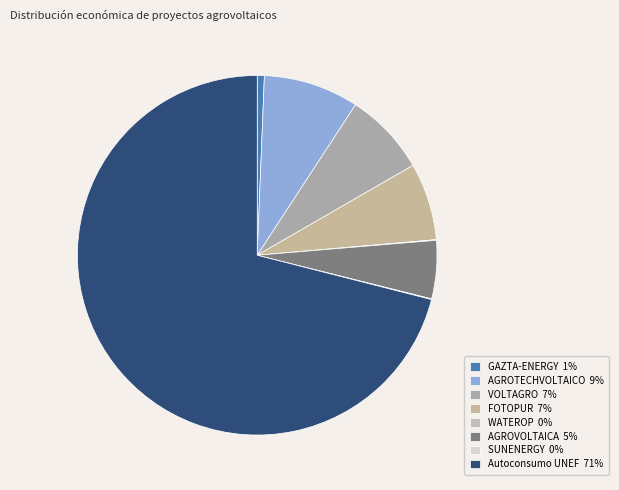

What is the largest slice in the pie chart?

Autoconsumo UNEF